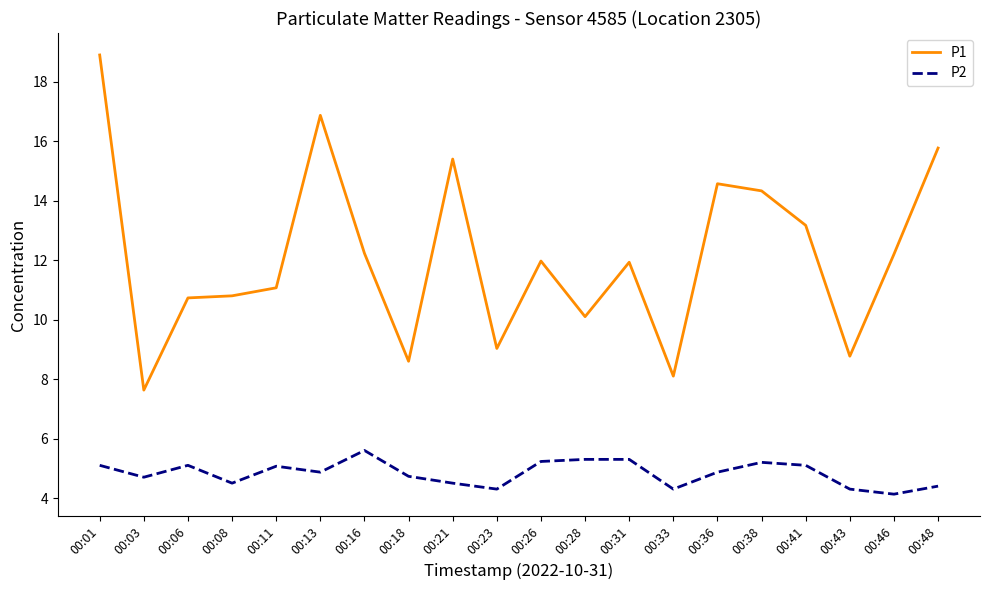

True or false: P2 and P1 intersect in this chart.

False